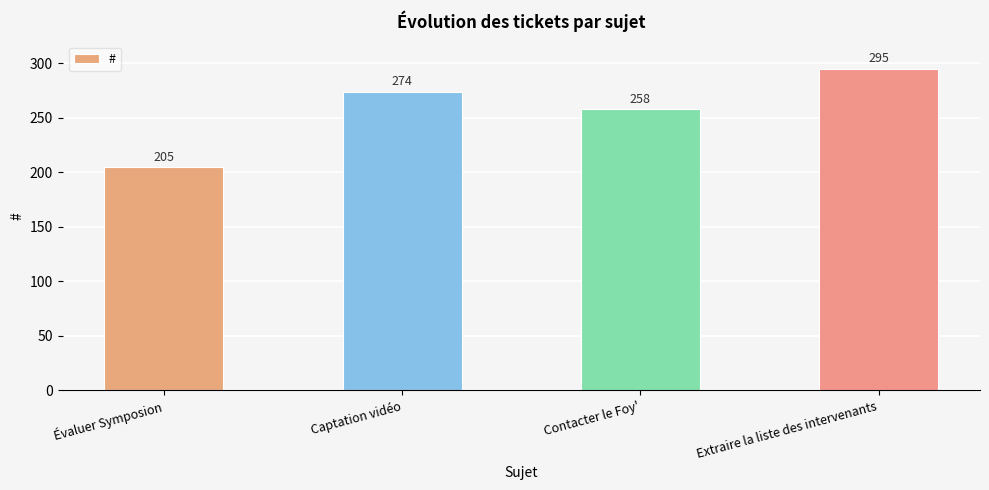

Reading left to right, list all the values displayed in this chart.

205	274	258	295